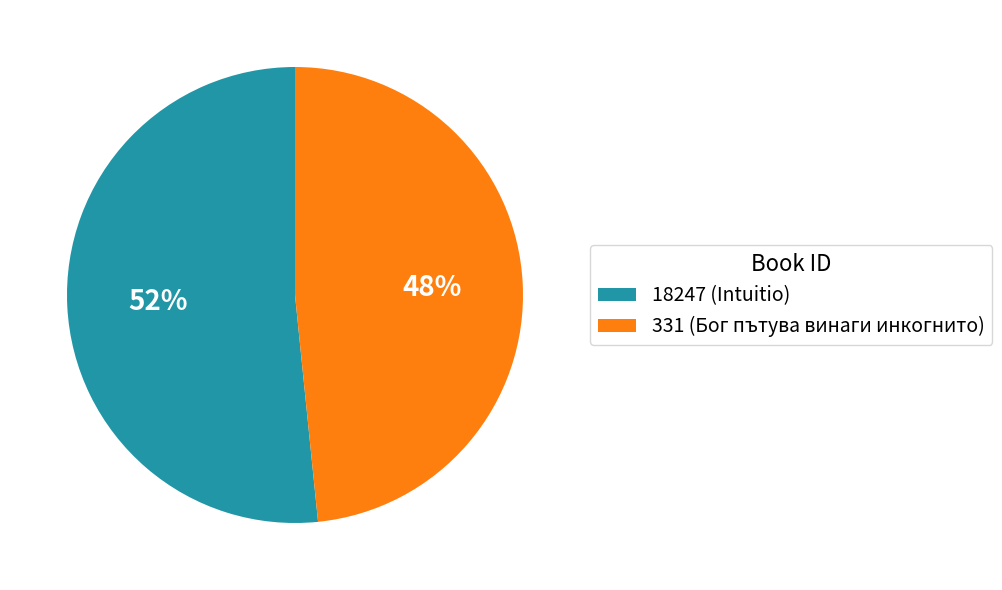

Is 331 the majority of the pie?

No